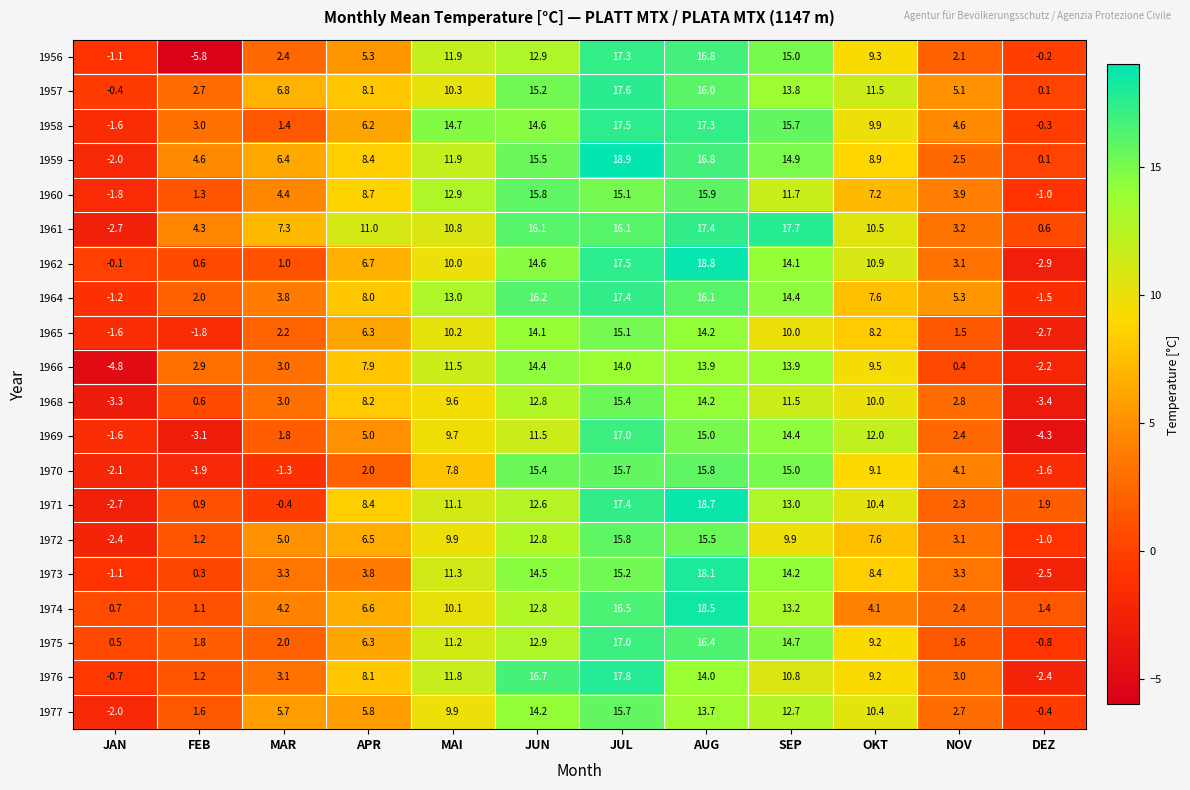

Is it true that 1956 equals 0.9 at MAR?

False